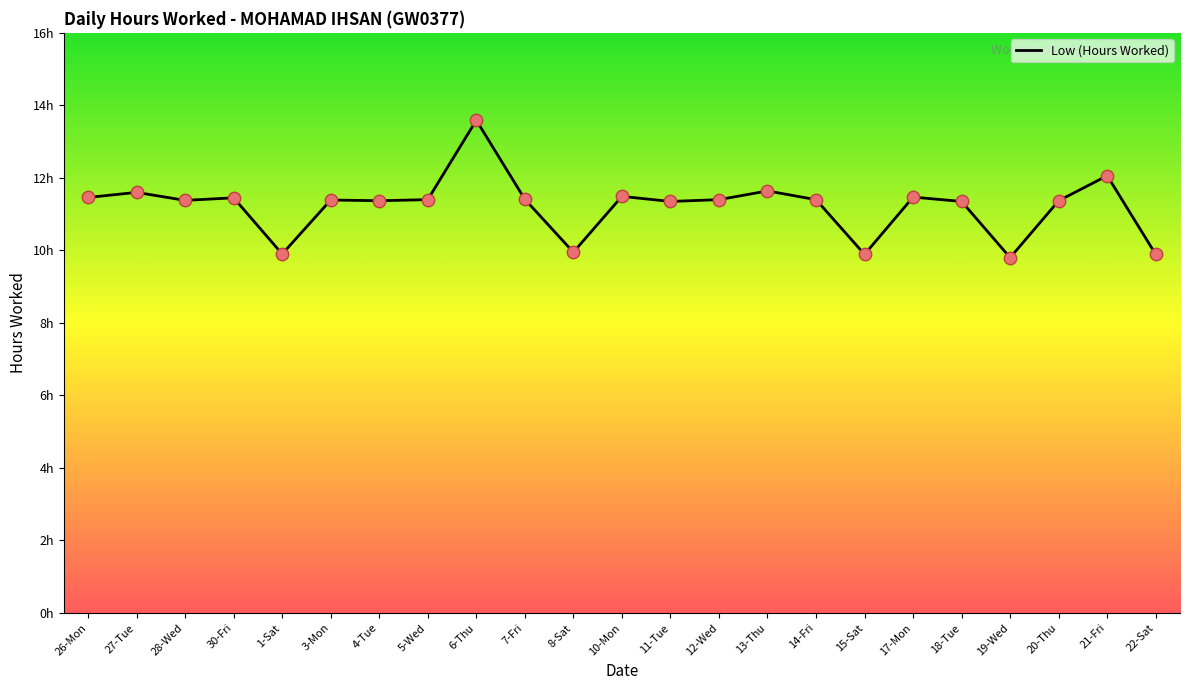

Between 14-Fri and 11-Tue, which is larger?

14-Fri